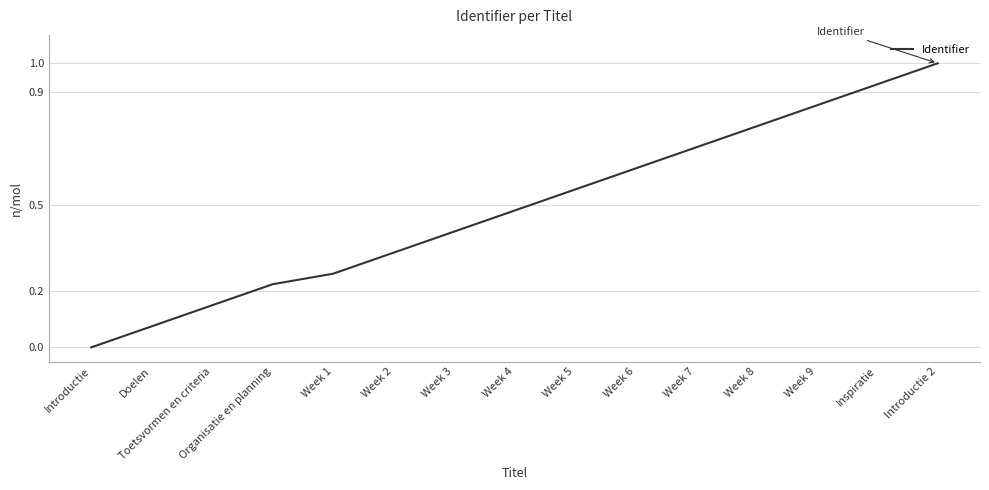

What is the change in value from Week 9 to Introductie 2?

+0.1